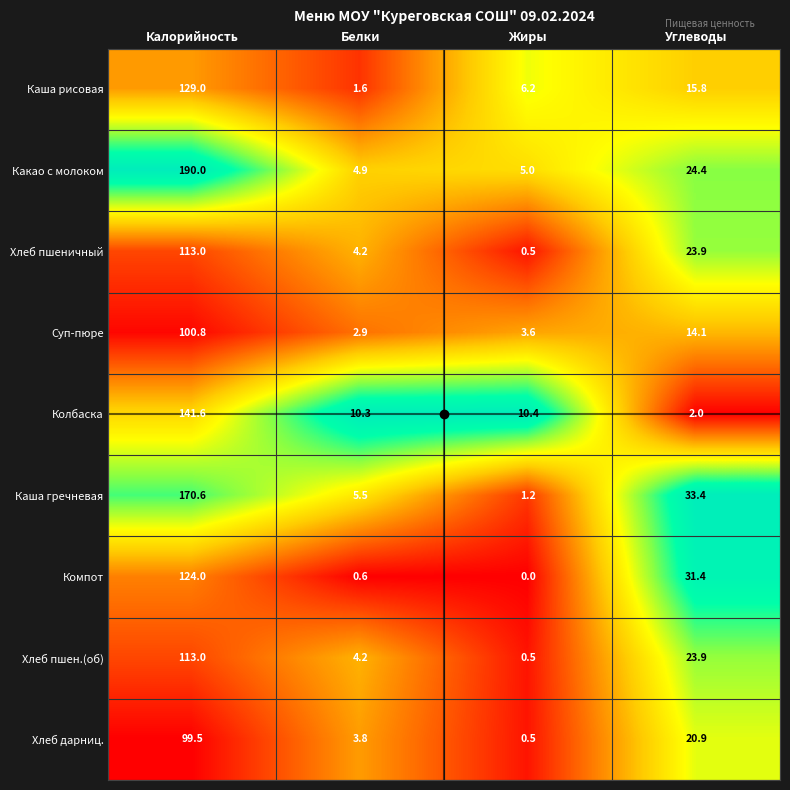

What is the difference between the maximum and minimum values in the Какао с молоком series?

185.1